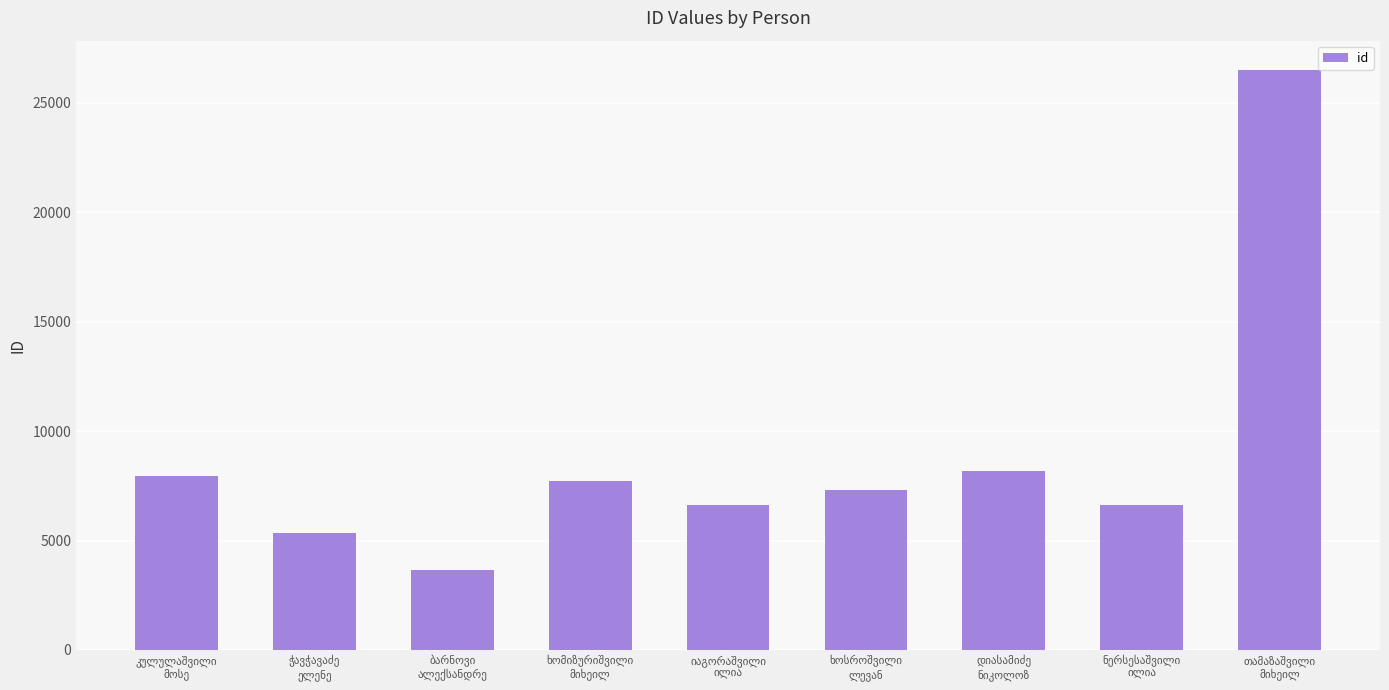

What is the difference between the maximum and second lowest values?

21154